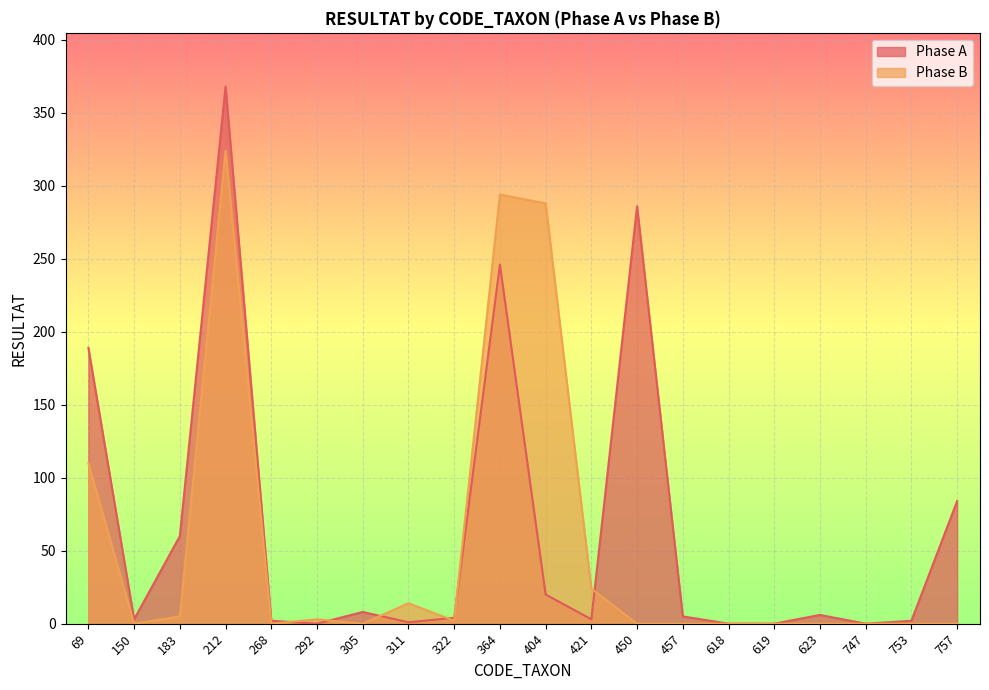

Reading right to left, transcribe all the data shown in this chart.

Phase A: 757=84	753=2	747=0	623=6	619=0	618=0	457=5	450=286	421=3	404=20	364=246	322=4	311=1	305=8	292=0	268=2	212=368	183=60	150=3	69=189
Phase B: 757=0	753=0	747=0	623=0	619=0	618=0	457=0	450=0	421=24	404=288	364=294	322=2	311=14	305=0	292=3	268=0	212=324	183=5	150=0	69=110